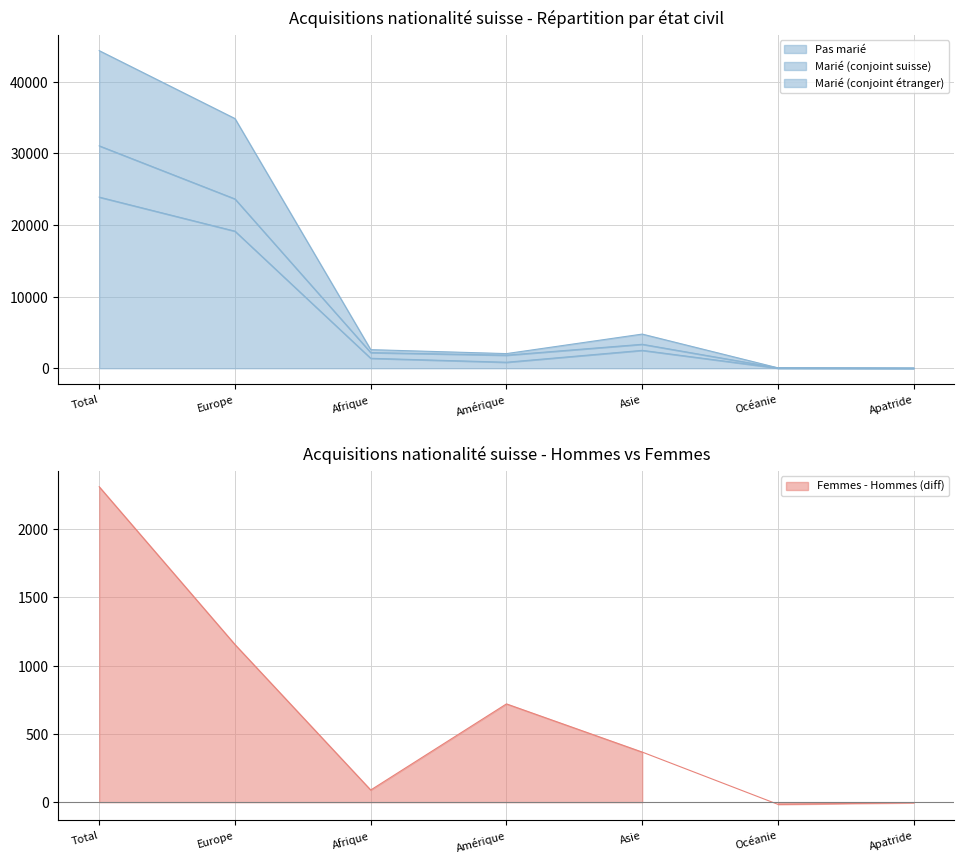

What is the difference between the maximum and minimum values in the Marié (conjoint étranger) series?

44351